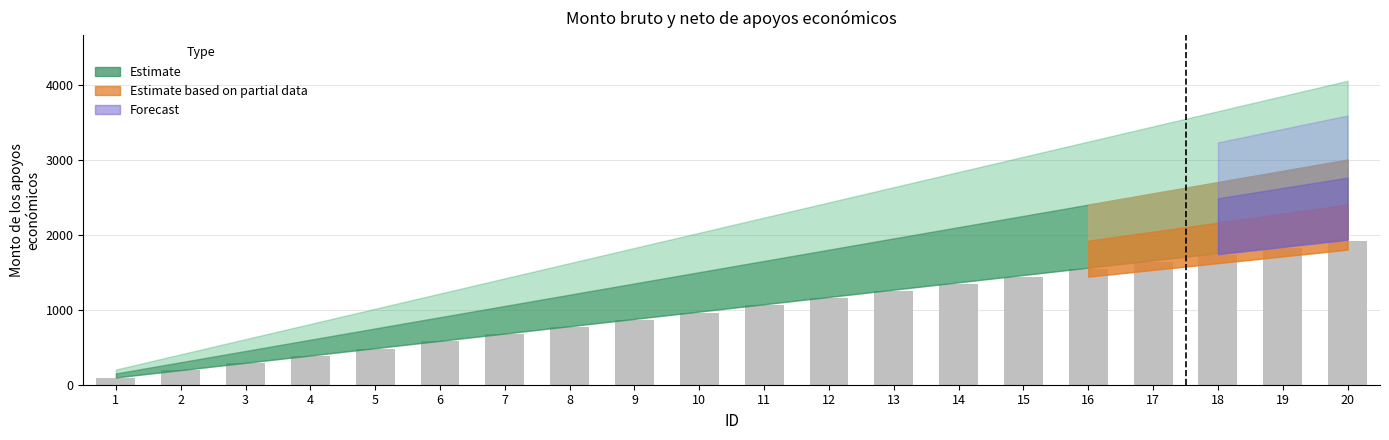

What is the value of the 4th bar from the left?

384